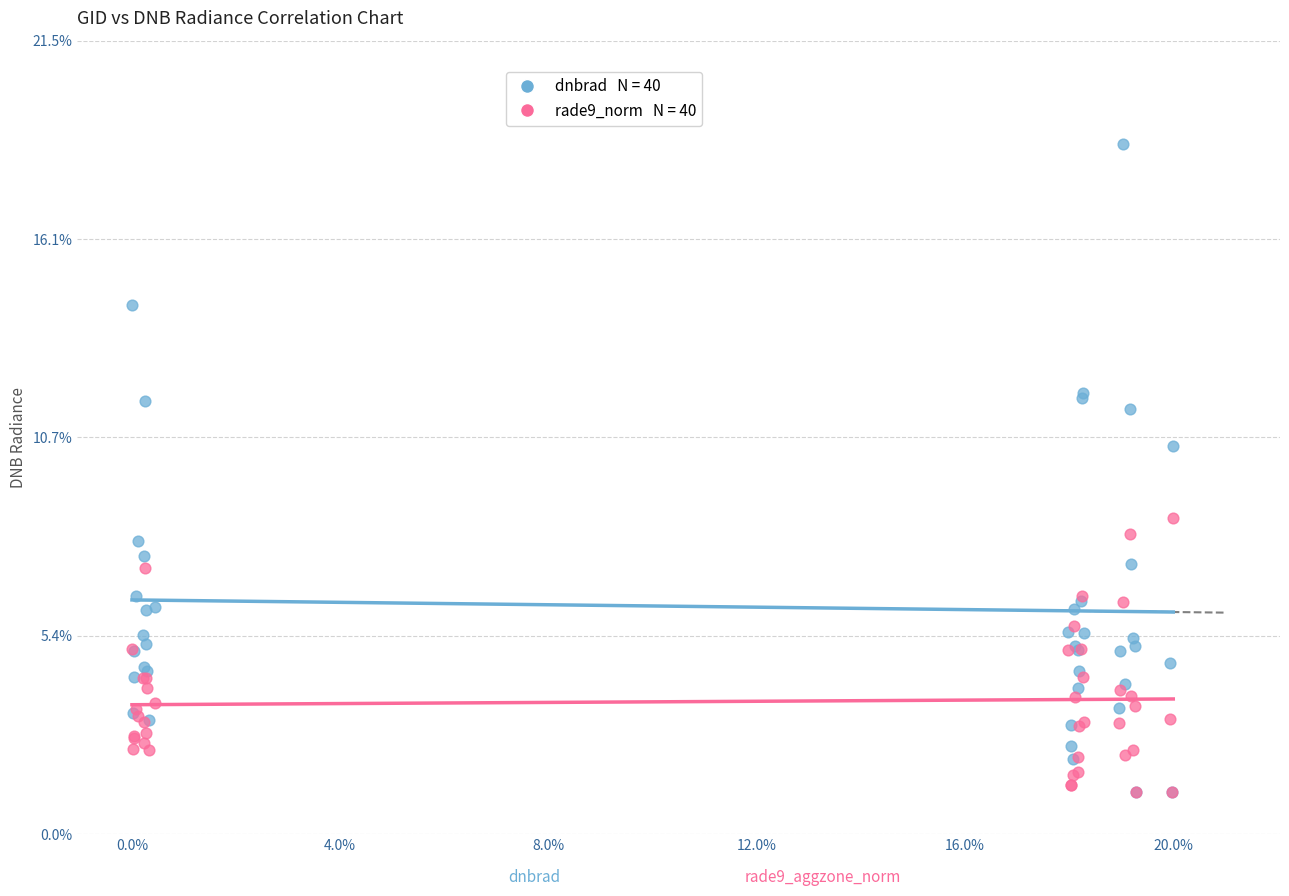

Across all series, what Y value is closest to 9?

8.6